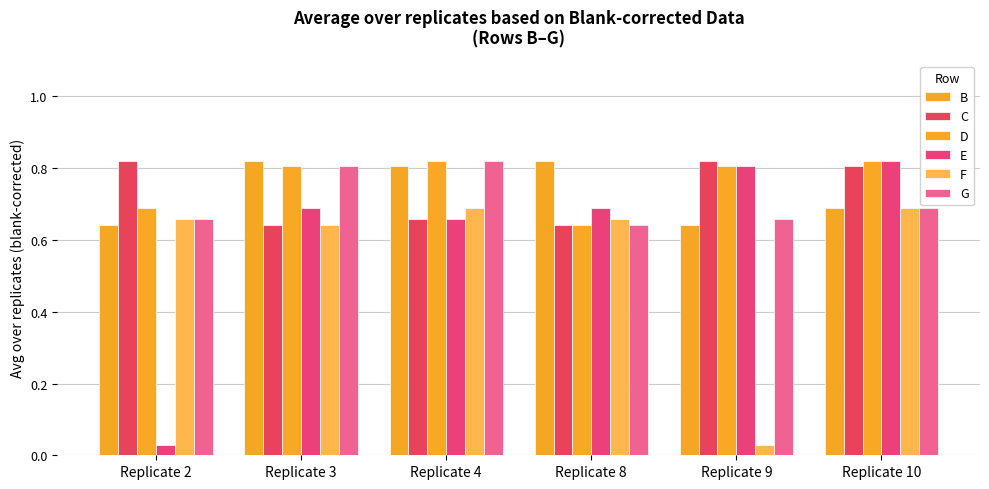

How many bars are there in total?

36